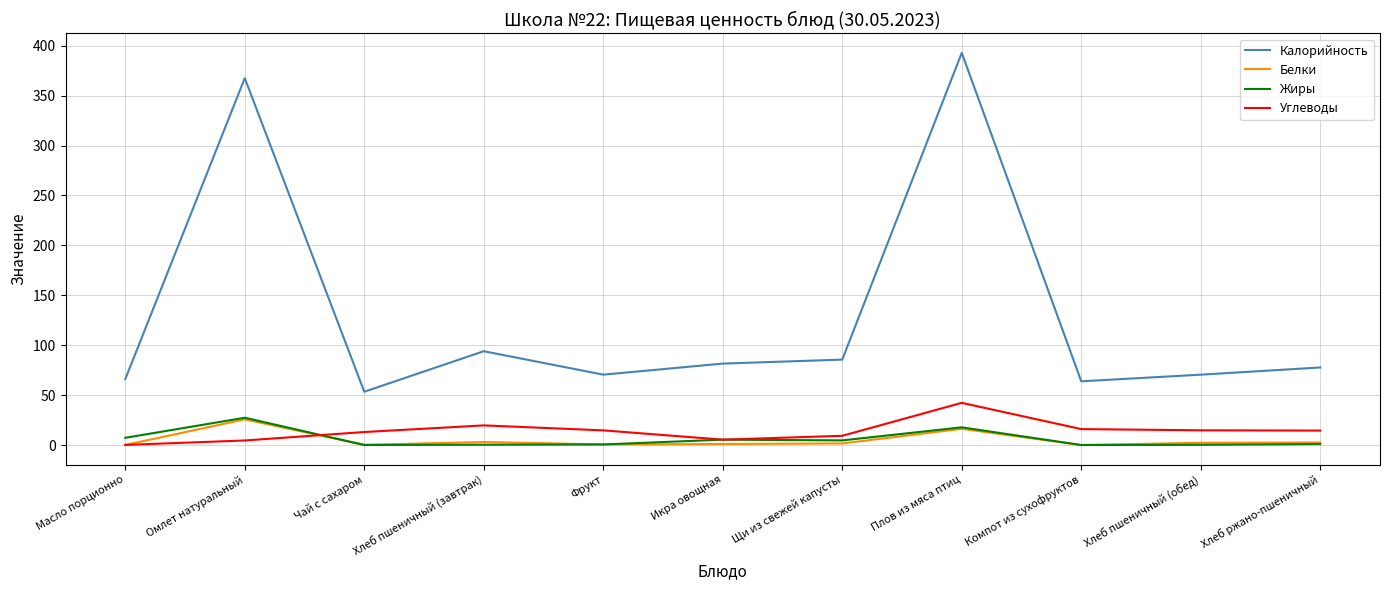

Does the chart have visible grid lines?

Yes